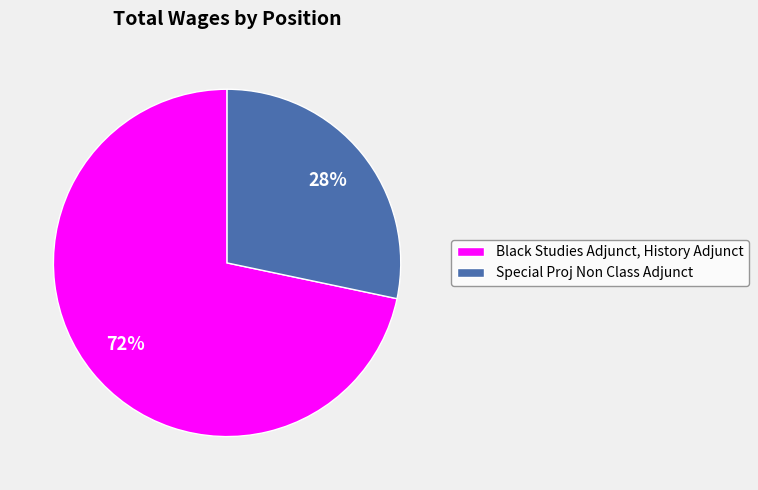

Which has a higher value, Special Proj Non Class Adjunct or Black Studies Adjunct, History Adjunct?

Black Studies Adjunct, History Adjunct